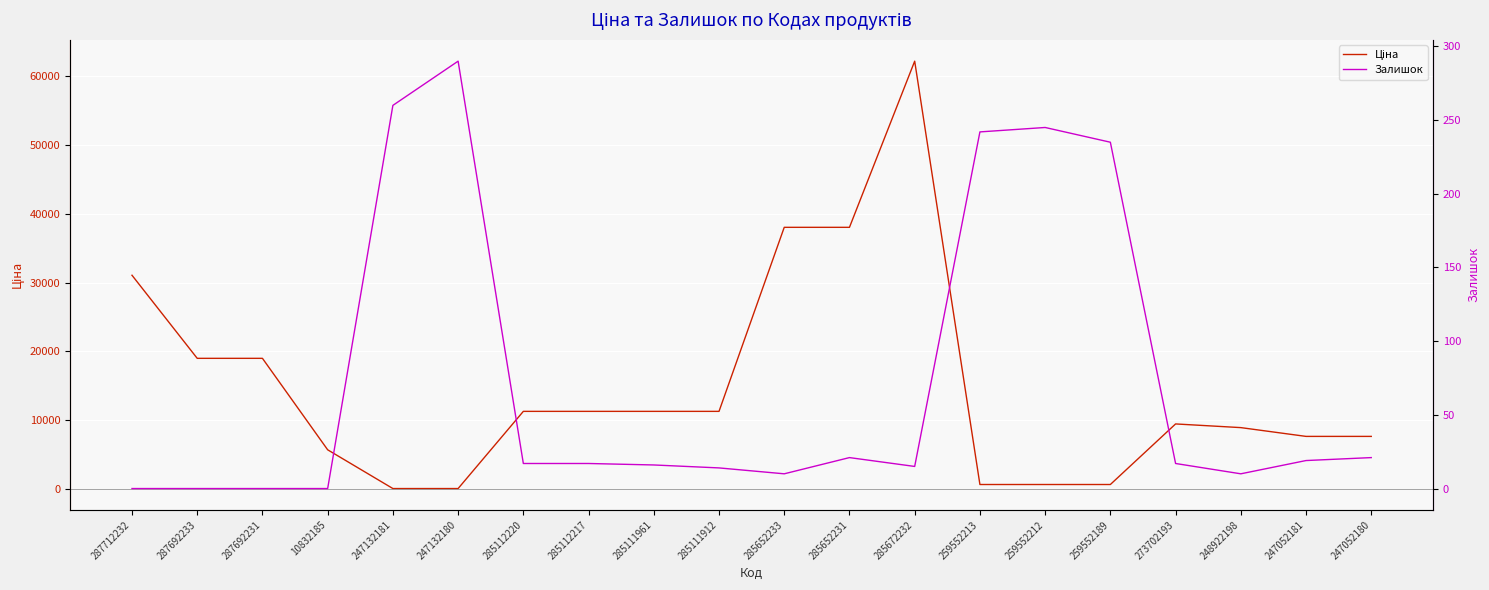

What position from the right is 273702193?

4